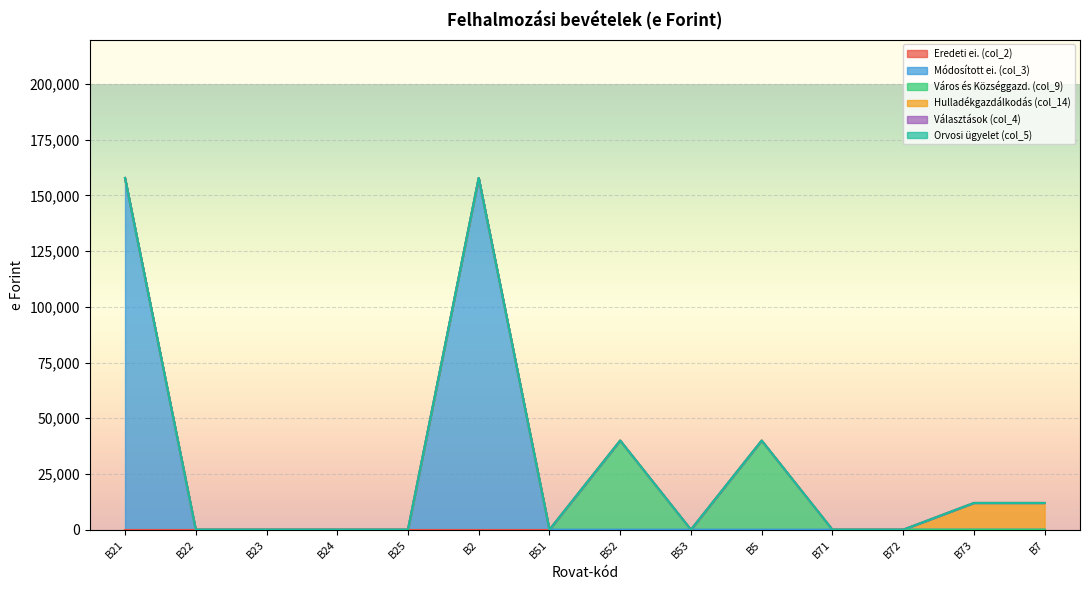

True or false: Eredeti ei. (col_2) and Módosított ei. (col_3) intersect in this chart.

False